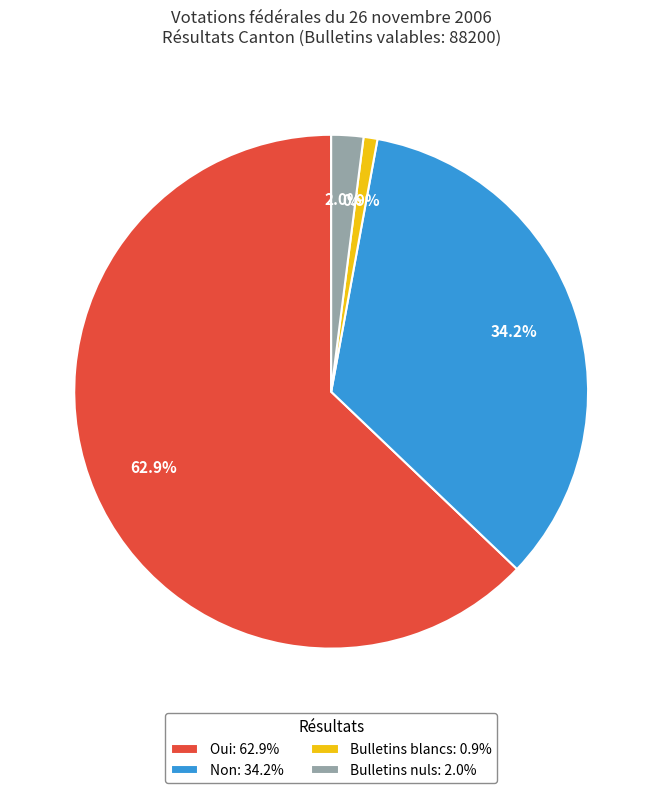

How many segments does this pie chart have?

4